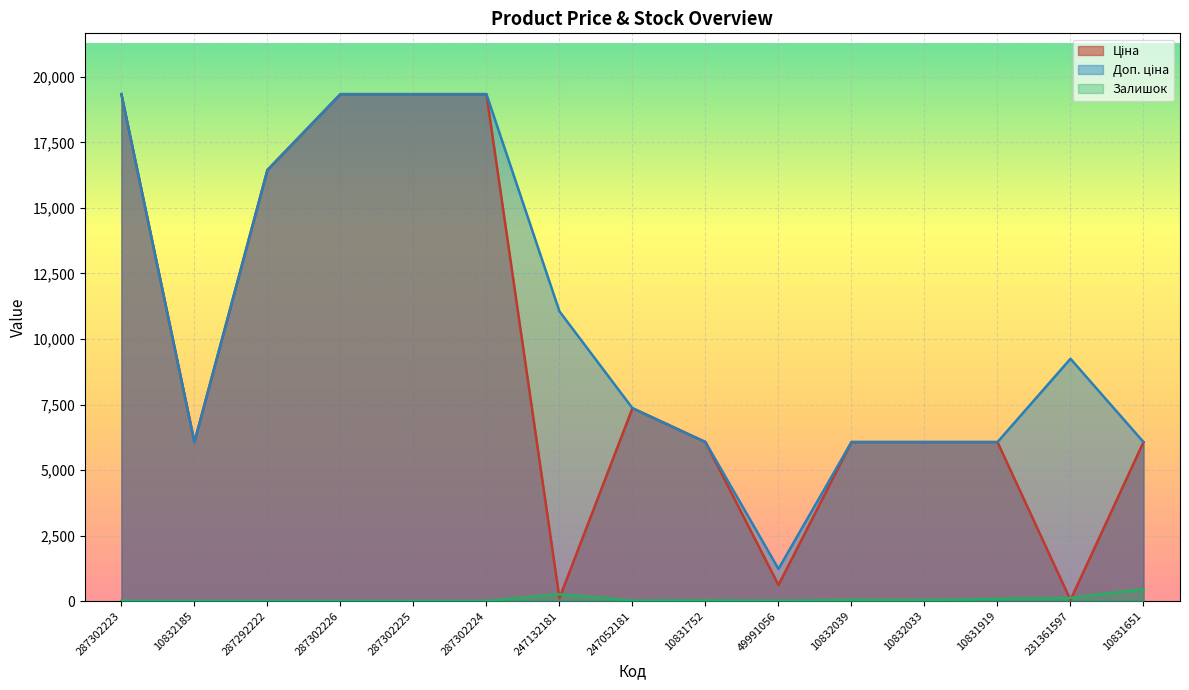

Count the number of categories in the chart.

15